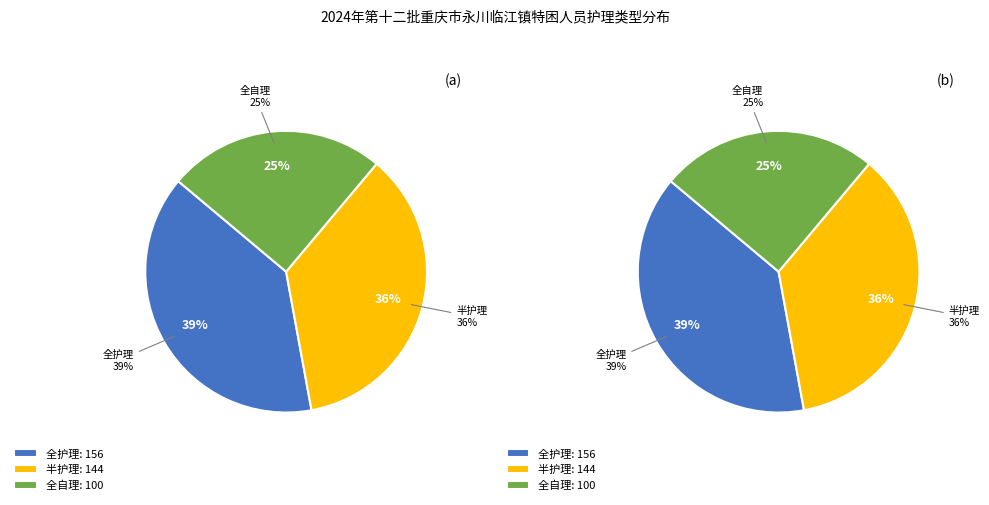

Approximately how many times larger is the value at 全护理 compared to 半护理?

1.1